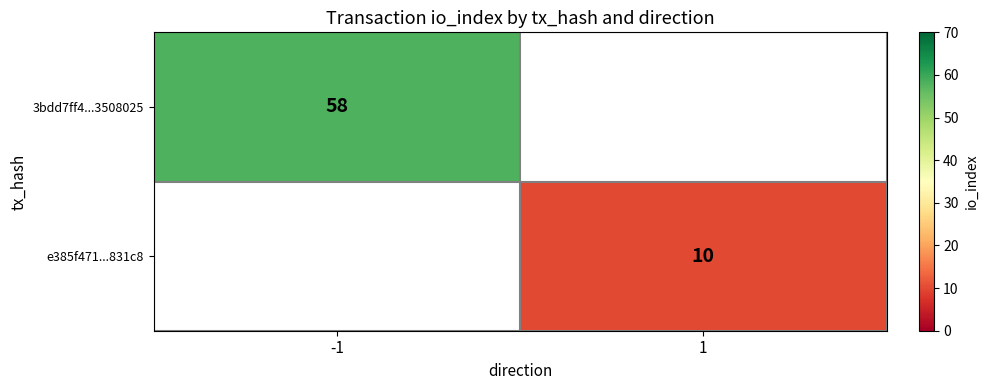

How many distinct data groups are displayed?

2